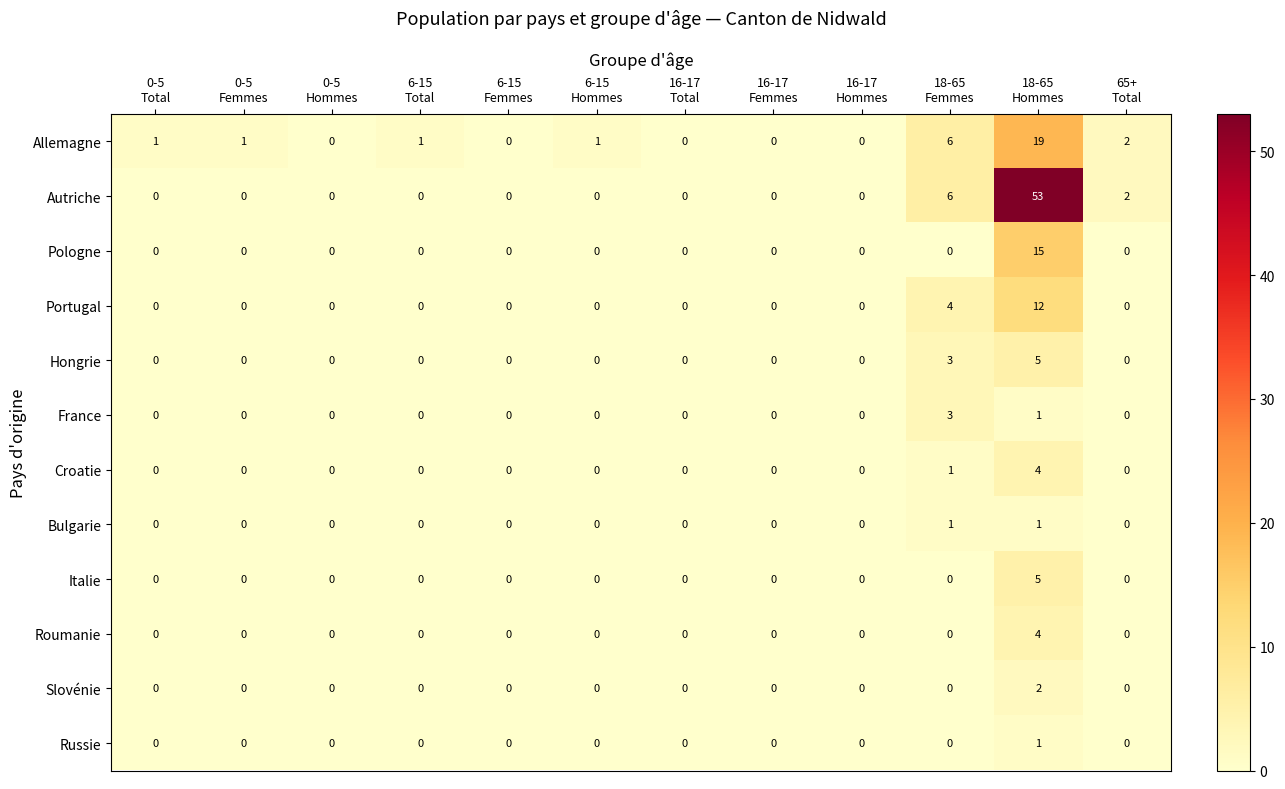

Which series has the largest total across all categories?

Autriche